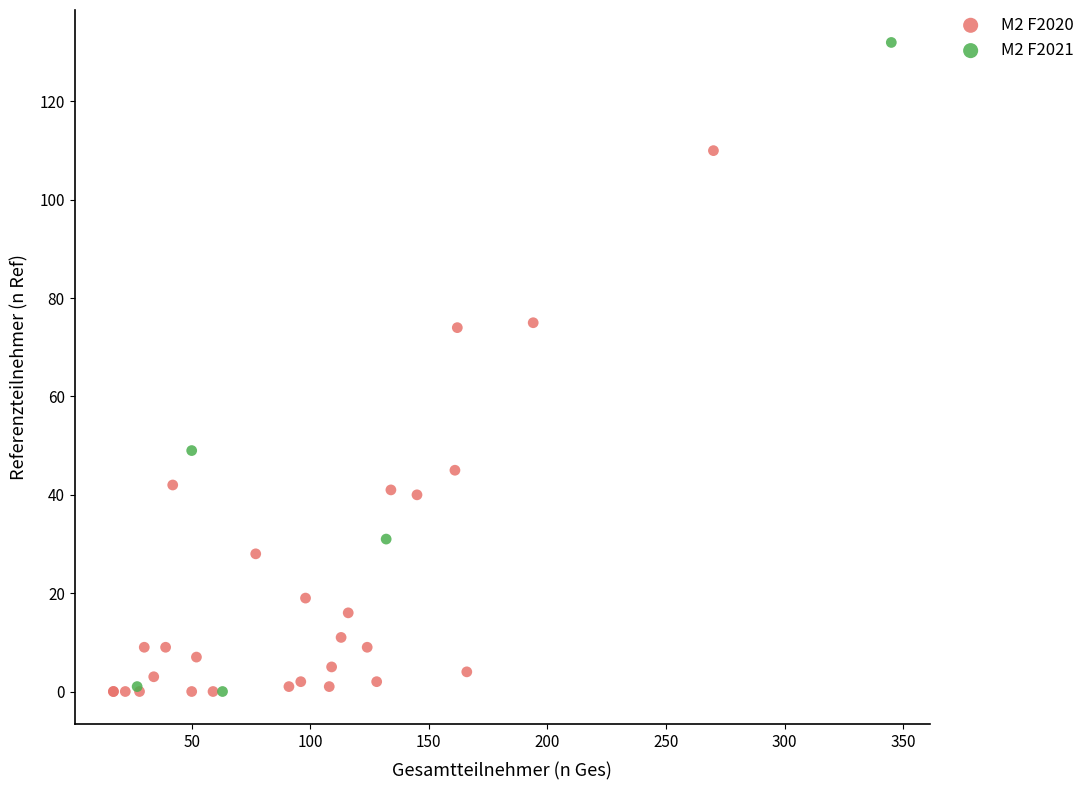

What are all the series names shown in the legend?

M2 F2020, M2 F2021